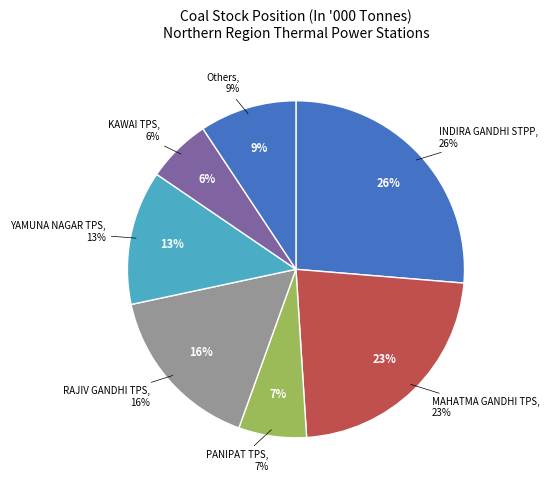

The PANIPAT TPS slice represents 7% of the pie. True or false?

True